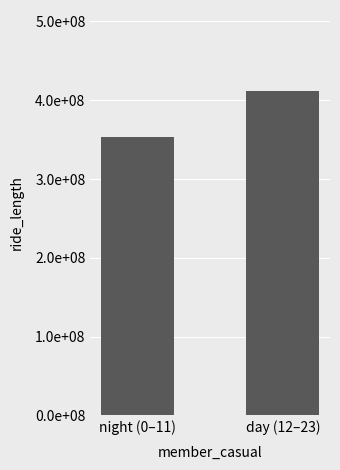

Does the chart contain stacked bars?

No